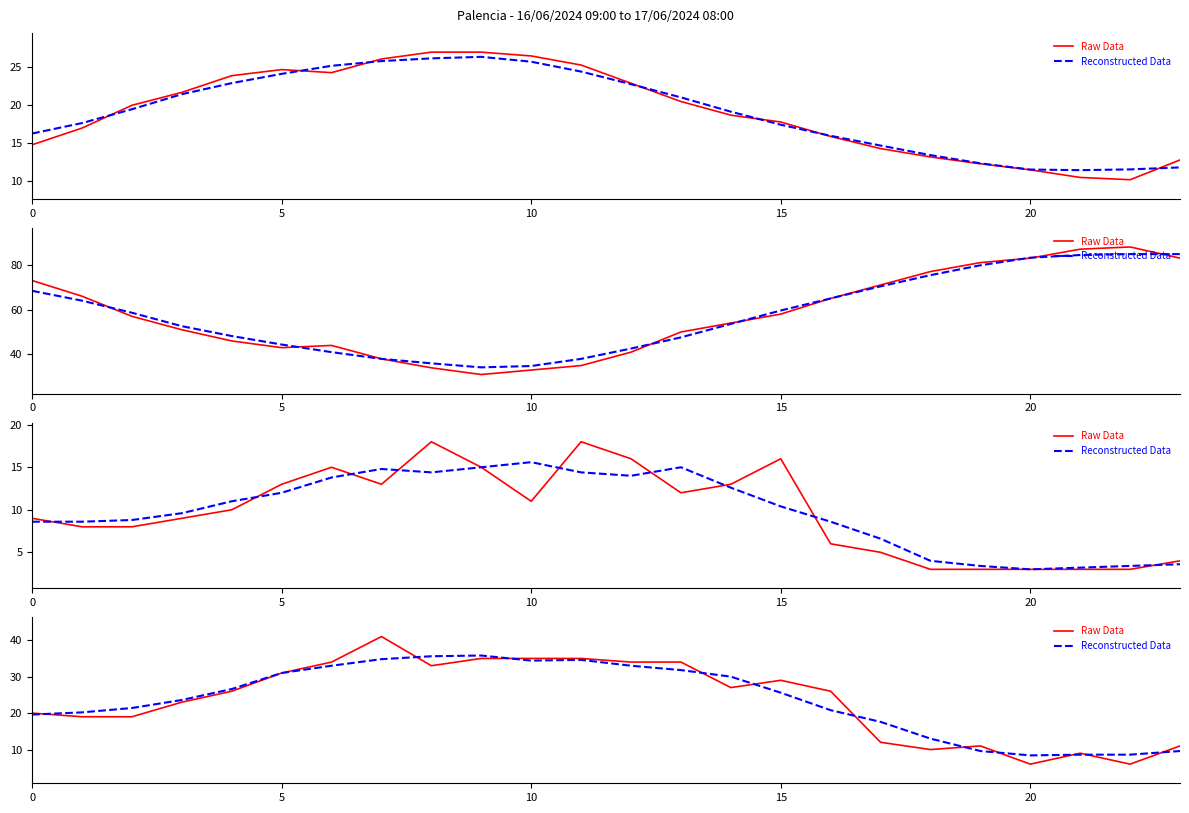

Is the value of Reconstructed Data at 20 greater than the value of Raw Data at 8?

No